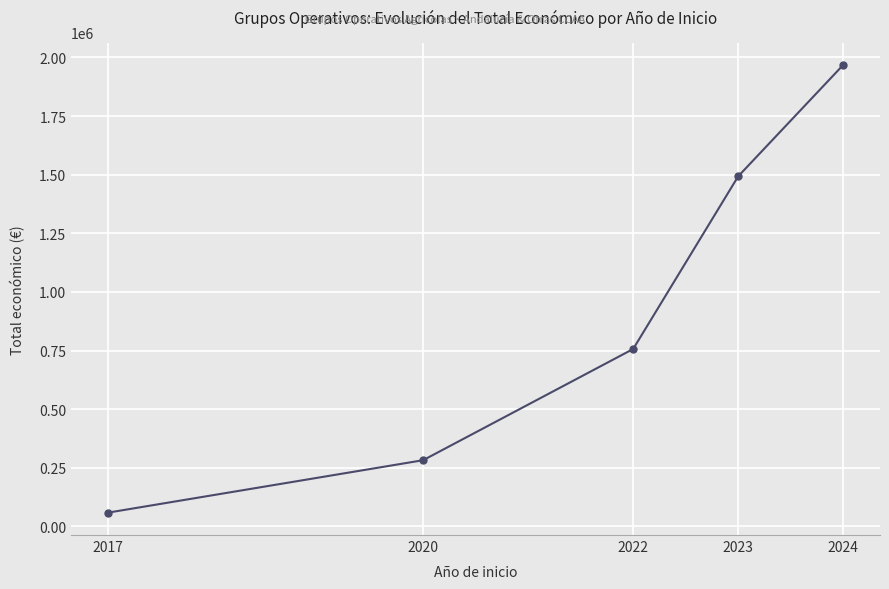

Between 2022 and 2017, which is larger?

2022